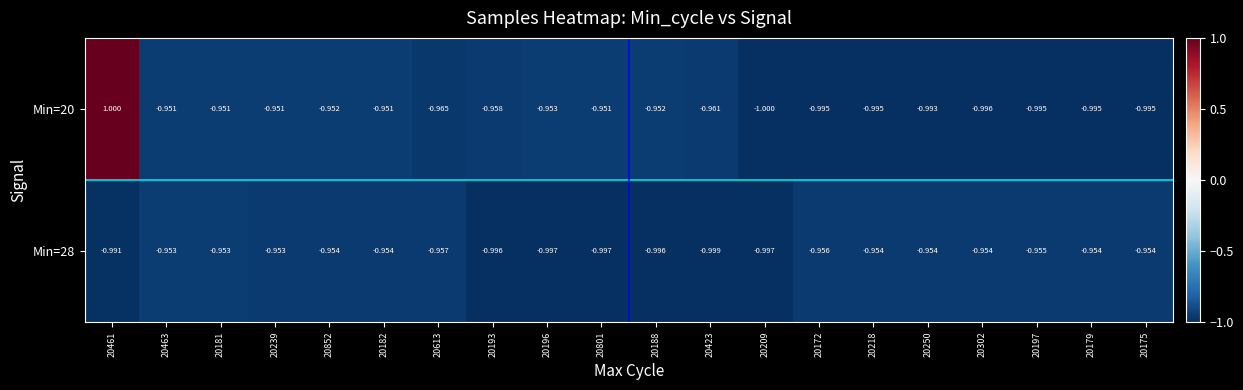

Which series has the largest total across all categories?

Min=20